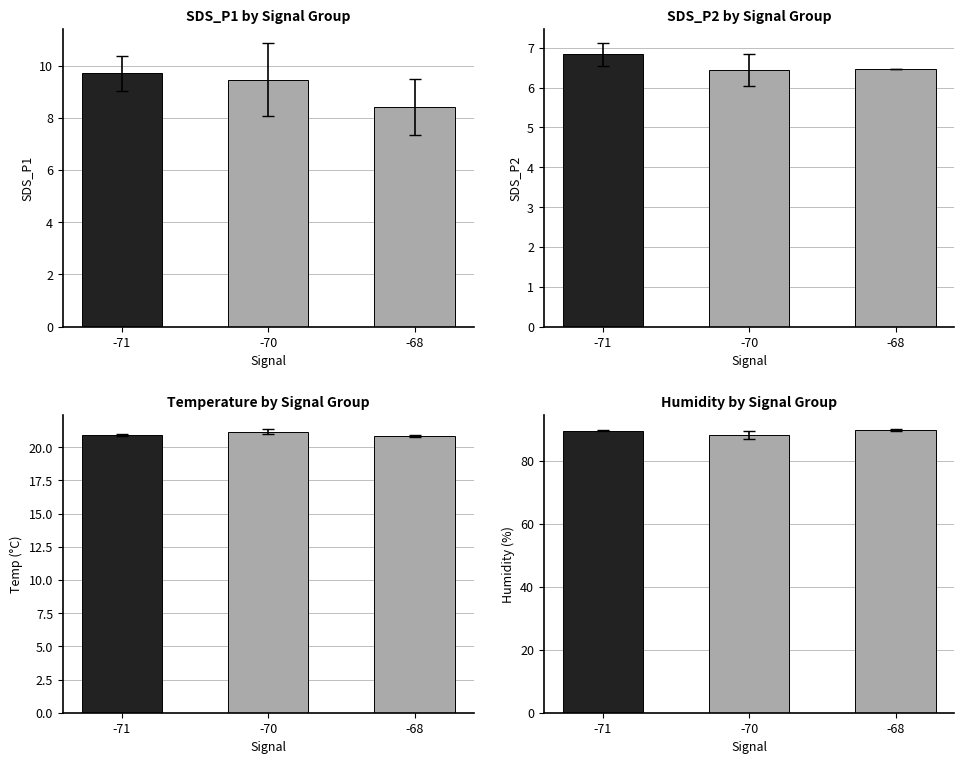

Is the value of Humidity at -70 greater than the value of Temp at -71?

Yes